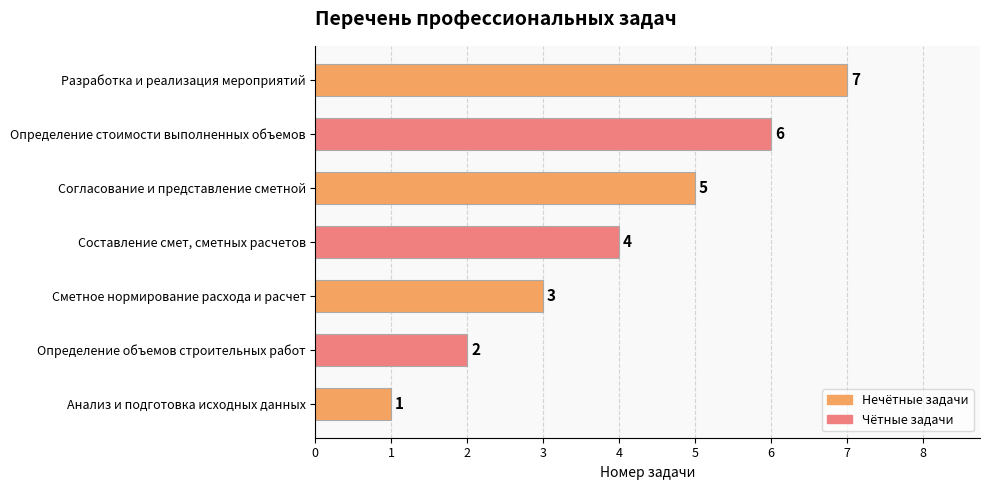

Count the number of categories in the chart.

7